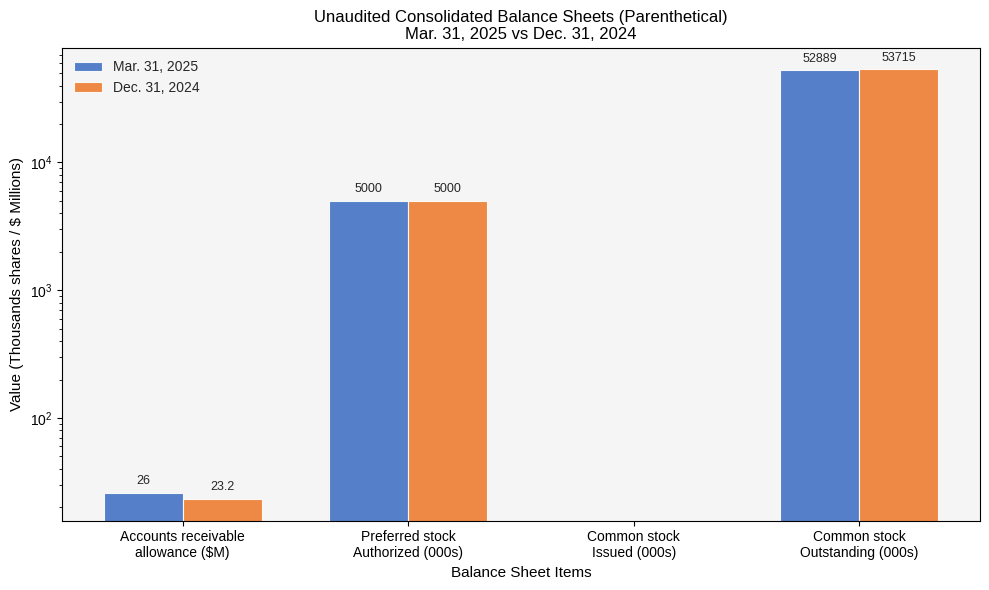

Which series has the largest total across all categories?

Dec. 31, 2024